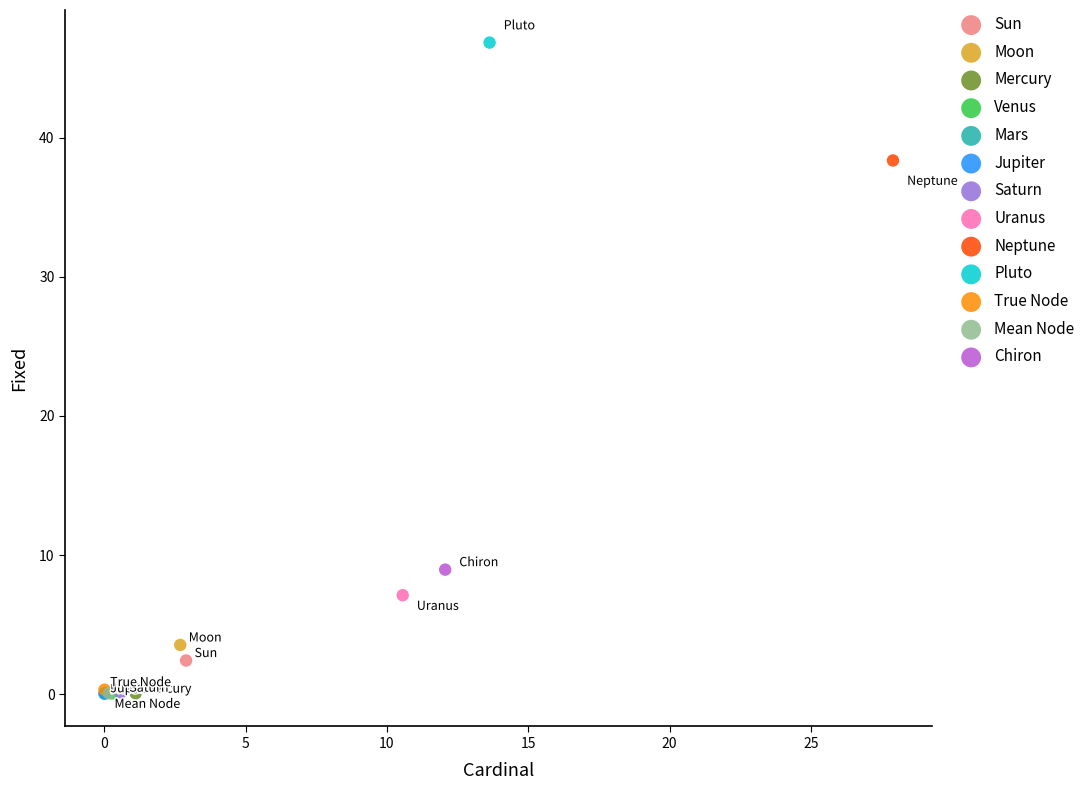

What are all the series names shown in the legend?

Sun, Moon, Mercury, Venus, Mars, Jupiter, Saturn, Uranus, Neptune, Pluto, True Node, Mean Node, Chiron